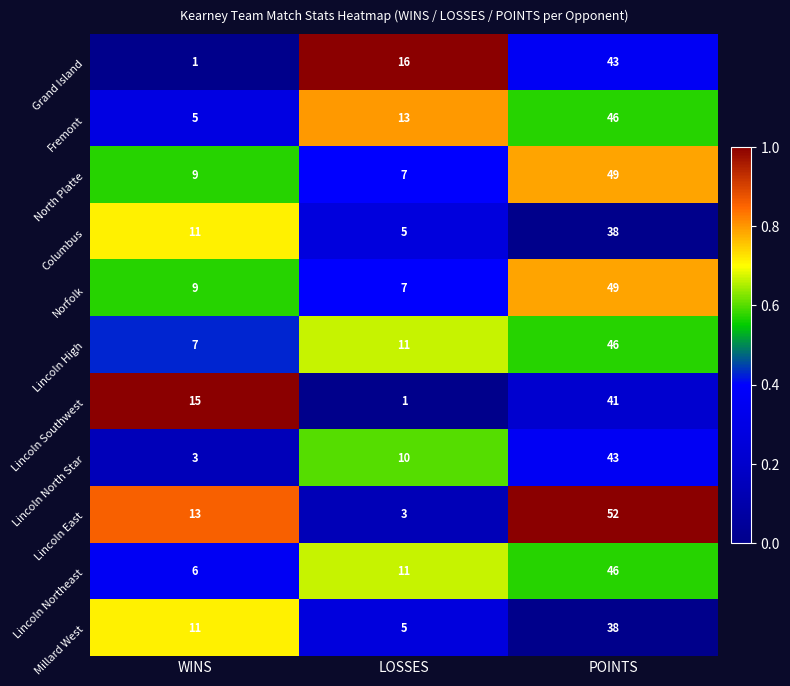

Count the Grand Island values in the range 1 to 43.

3